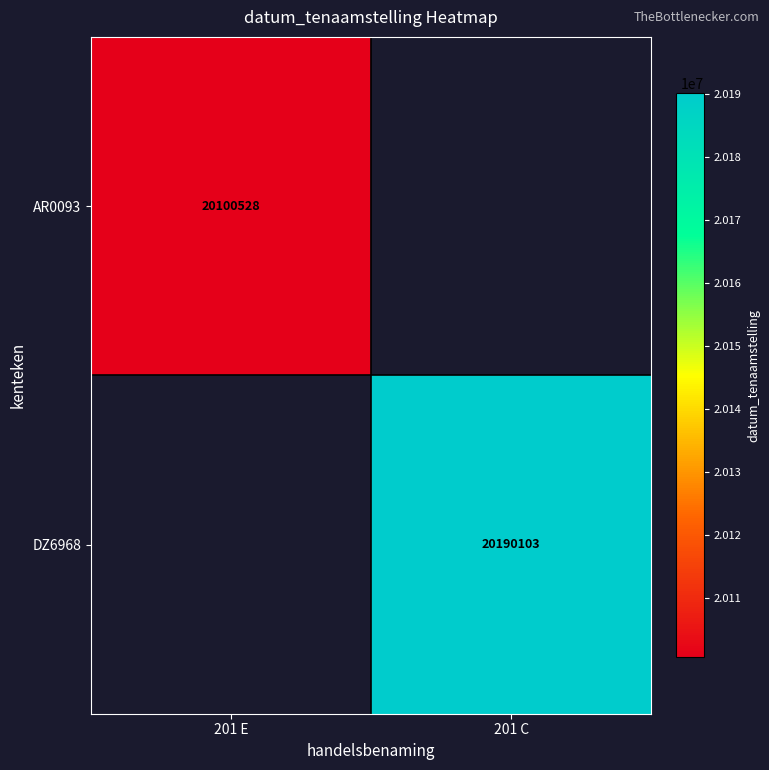

True or false: DZ6968 has a value of 20190103 at 201 C.

True